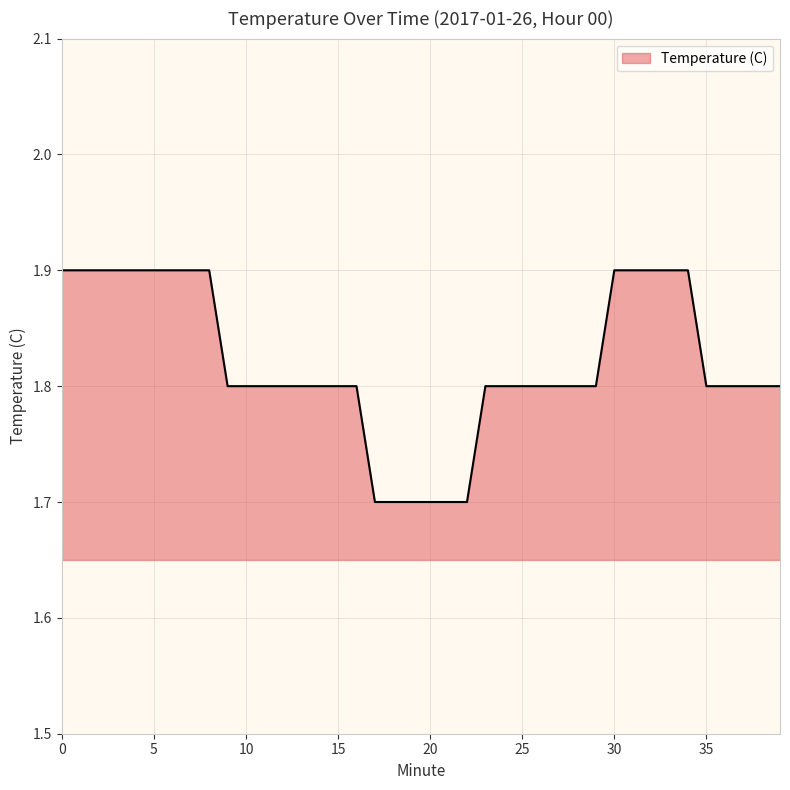

What is the sum of all values?

72.8